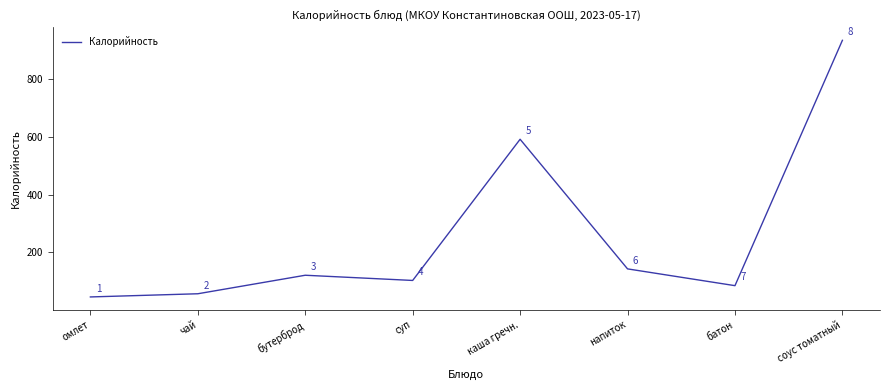

Where is the first local maximum?

бутерброд